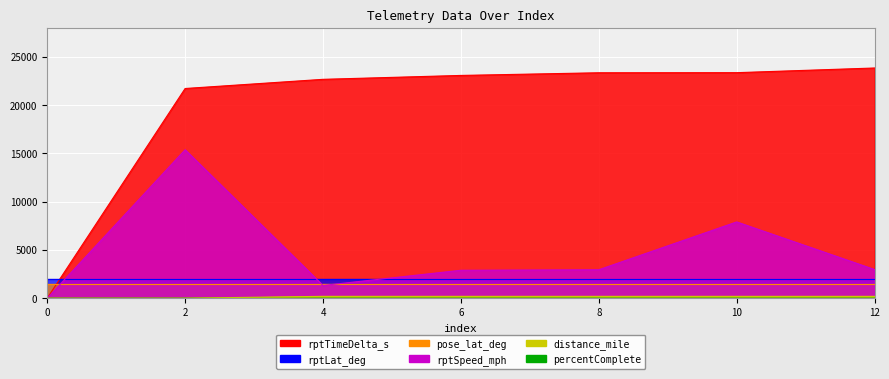

Which has a higher value, 0 or 12?

12